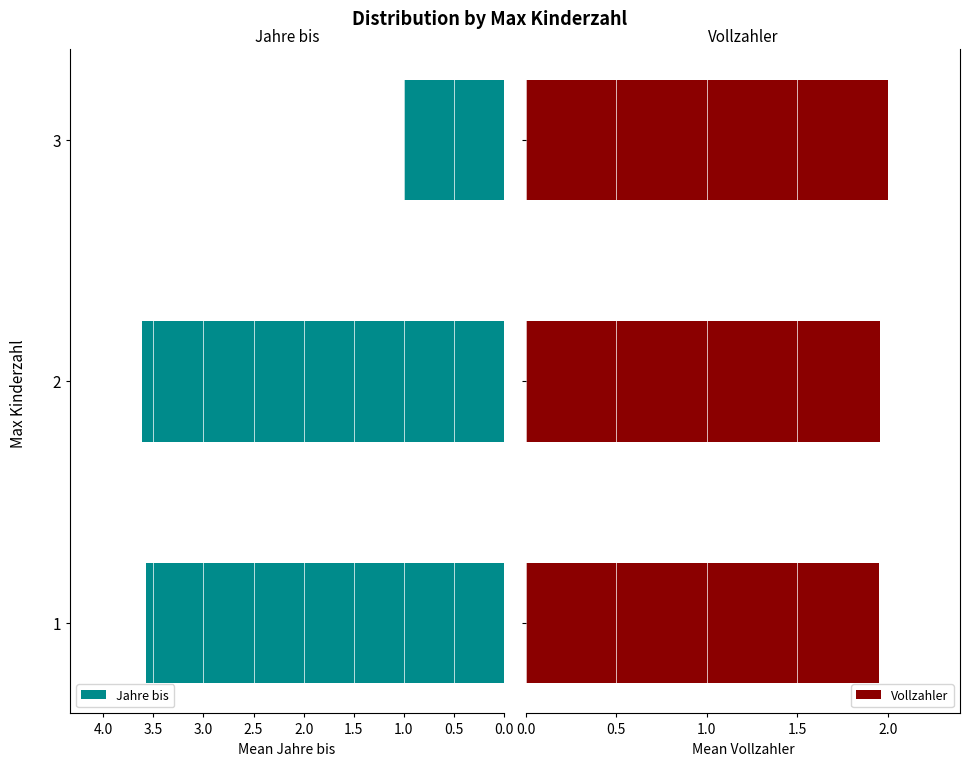

At how many categories does at least one series exceed 2?

2